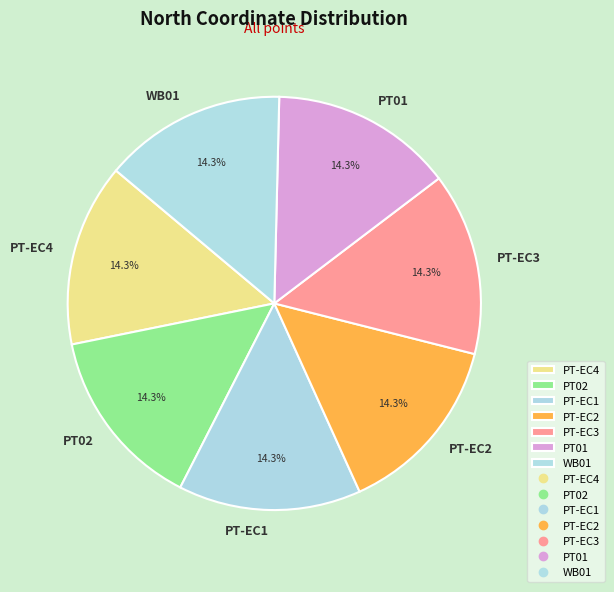

Count the number of slices in the pie.

7